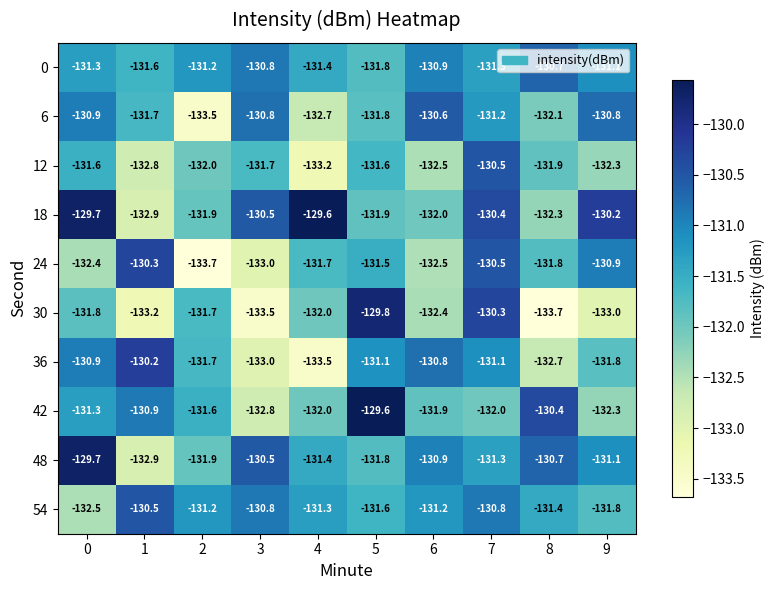

What is the sum of all 6 values?

-1316.1